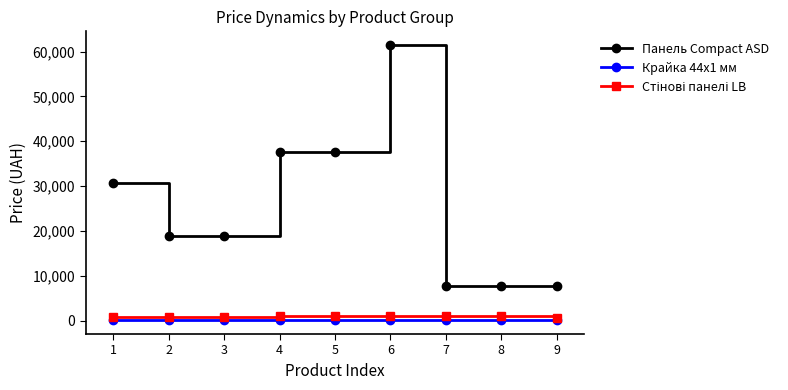

What is the total value across all series at 8?

8723.4